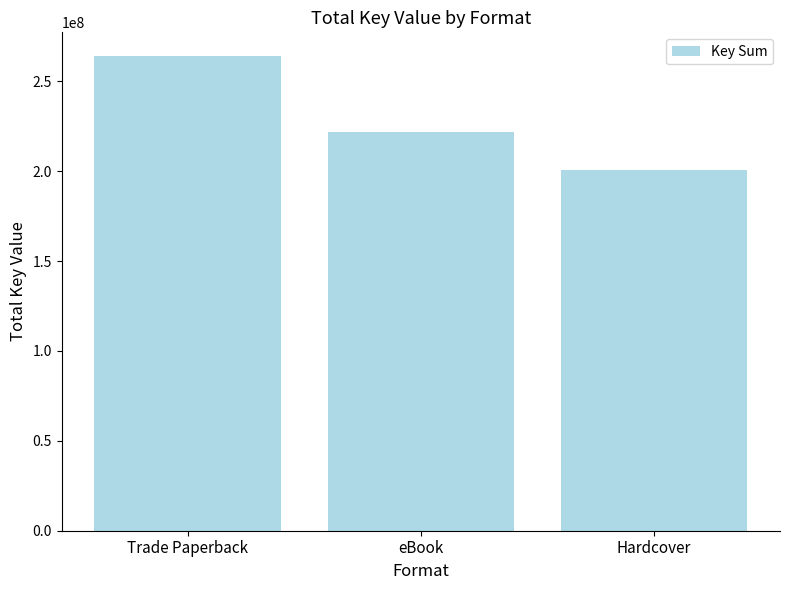

What is the difference between the maximum and second lowest values?

42440724